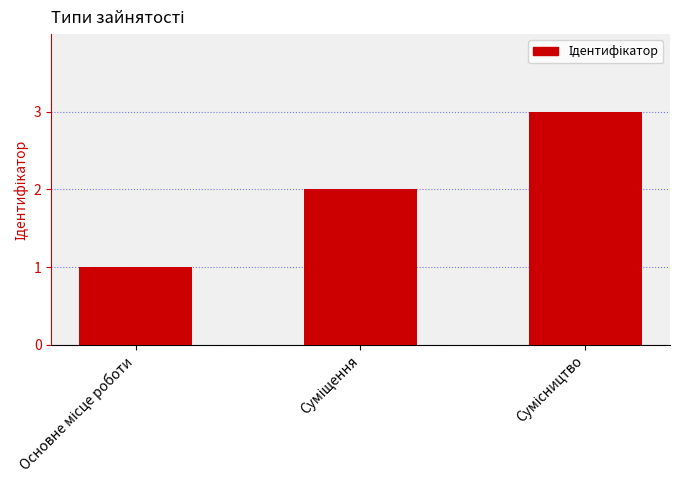

What is the sum of all values?

6